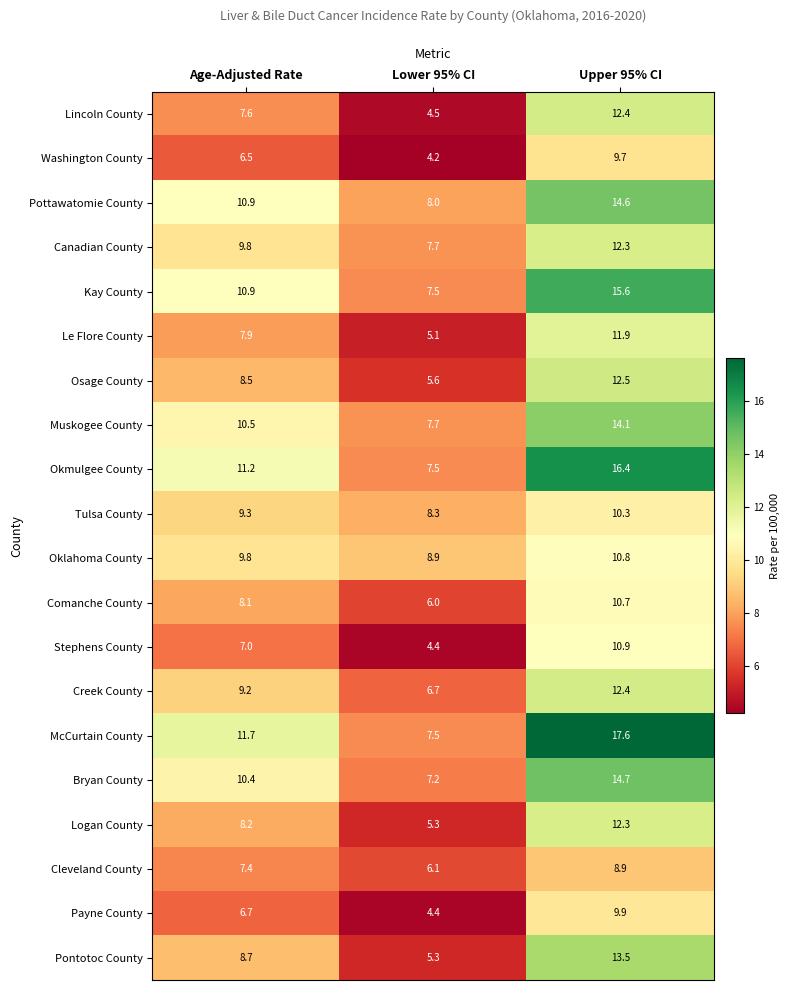

What is the lowest value of the Pontotoc County series?

5.3